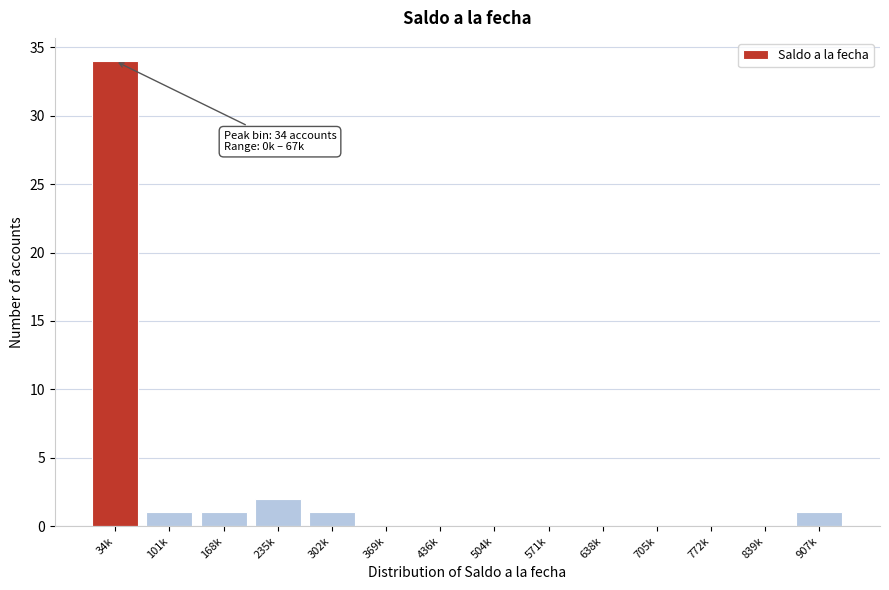

What is the sum of all values?

40